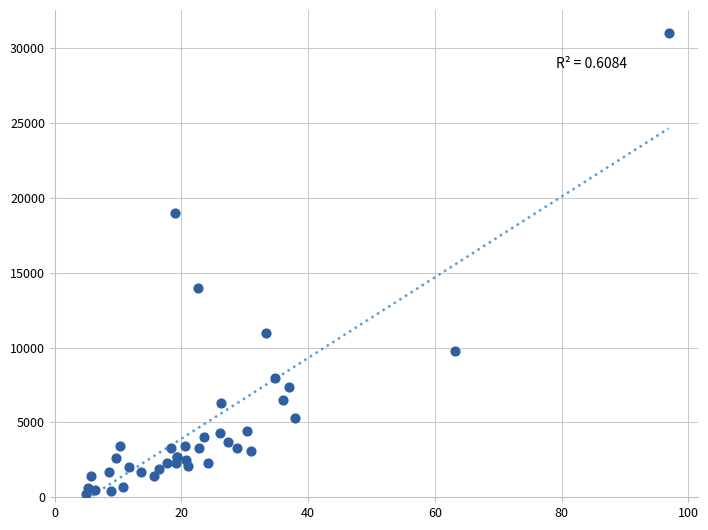

What Y value in the scatter plot is closest to 15625?

14000